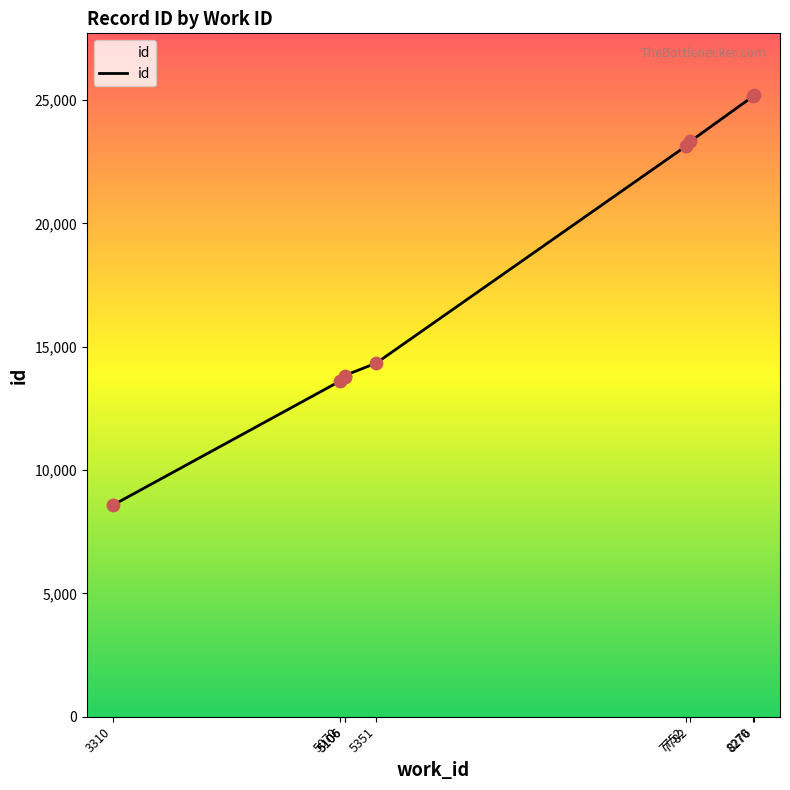

Approximately how many times larger is the value at 7752 compared to 5106?

1.7